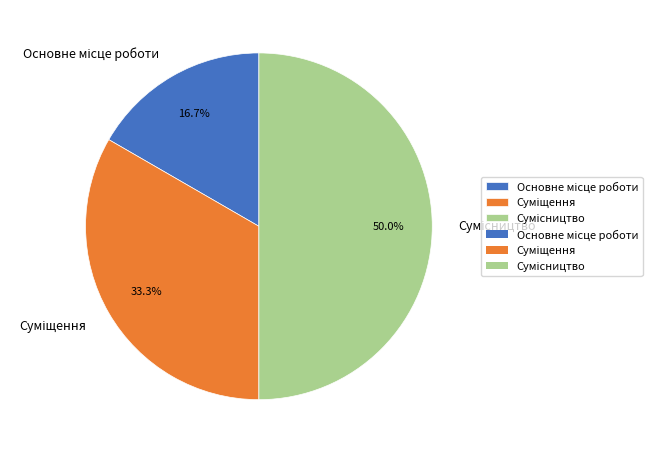

To the nearest percent, what is the difference between the largest and smallest slice percentages?

33%